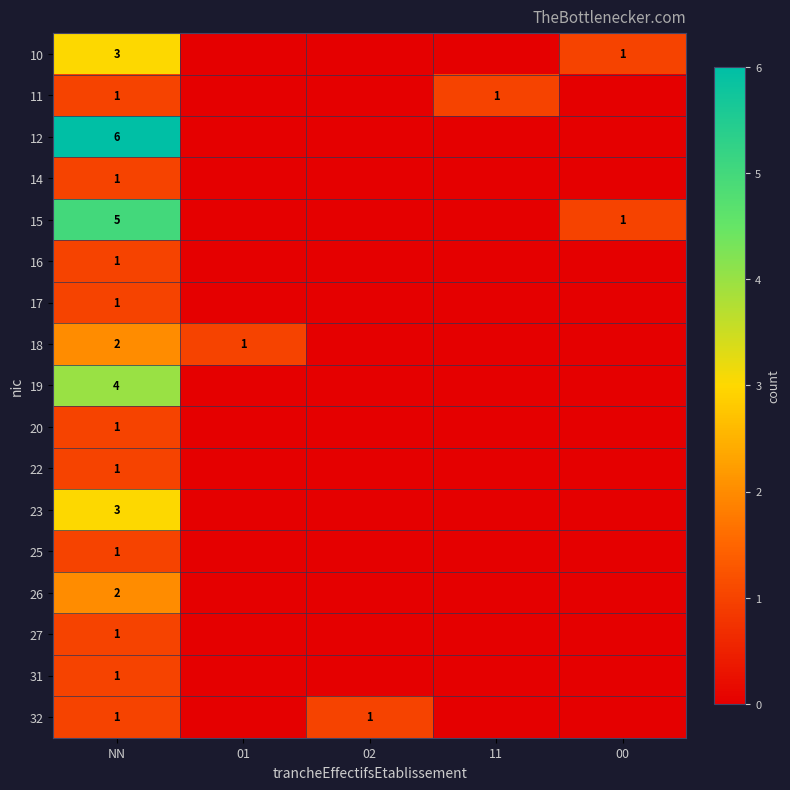

The 15 series shows 2 at 00. True or false?

False